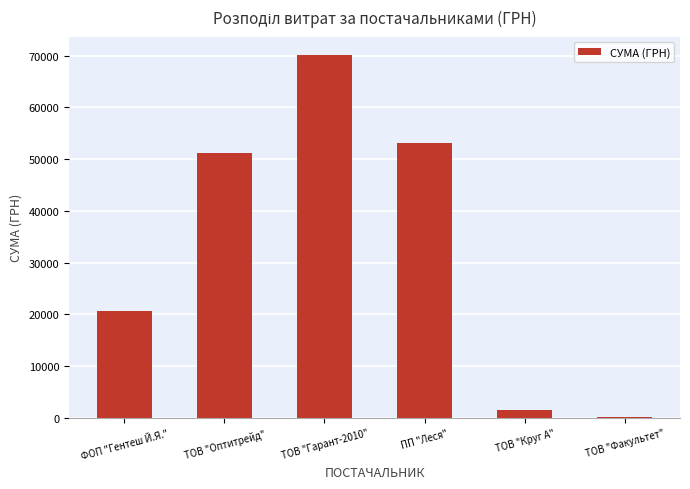

The chart shows a value of 28037.3 at ТОВ "Оптитрейд". True or false?

False